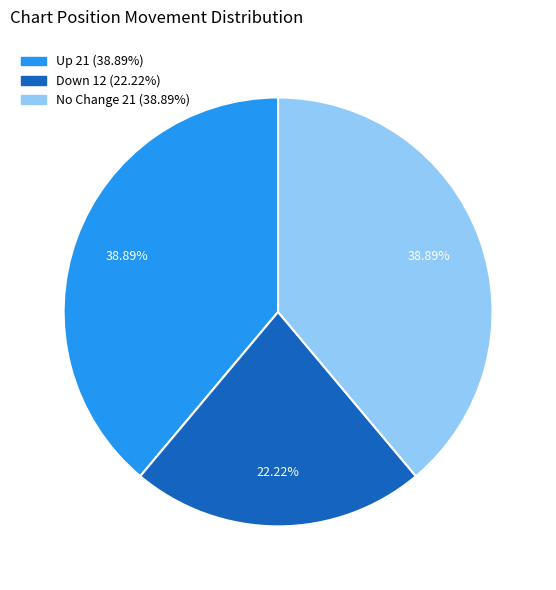

Does any single category account for the majority?

No